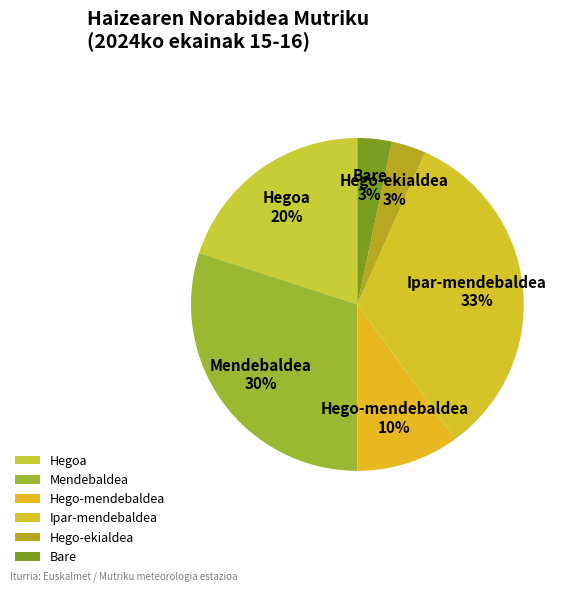

Is the sum of Hego-mendebaldea and Ipar-mendebaldea greater than half?

No